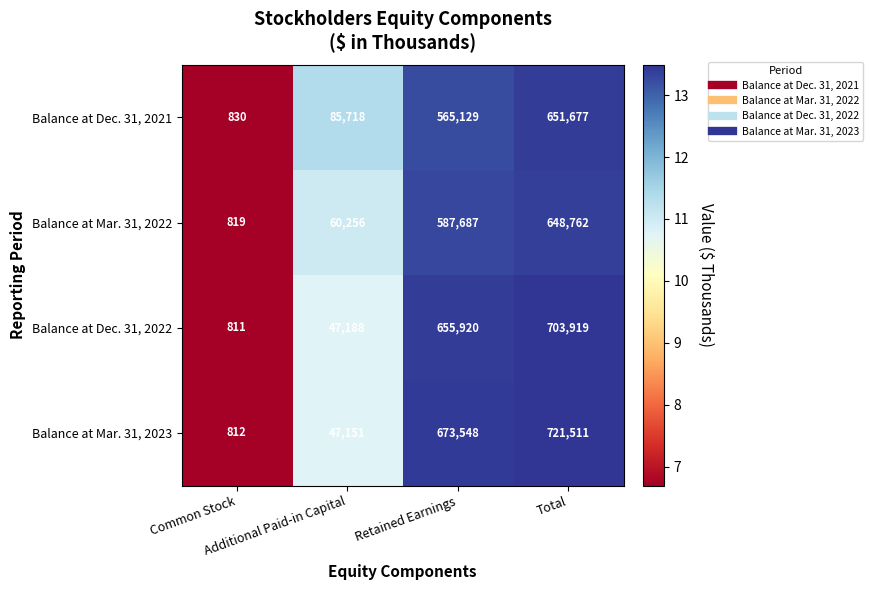

How many series are shown in this chart?

4